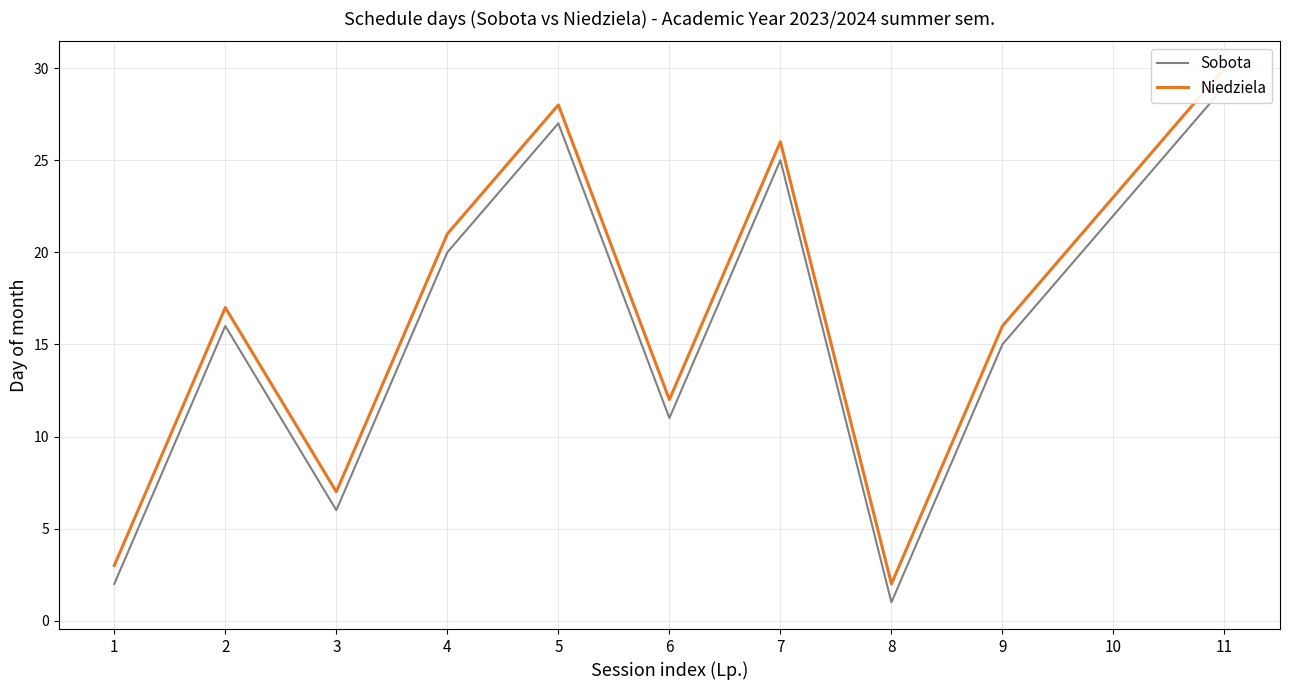

Reading right to left, list all the values displayed in this chart.

Sobota: 11=29	10=22	9=15	8=1	7=25	6=11	5=27	4=20	3=6	2=16	1=2
Niedziela: 11=30	10=23	9=16	8=2	7=26	6=12	5=28	4=21	3=7	2=17	1=3